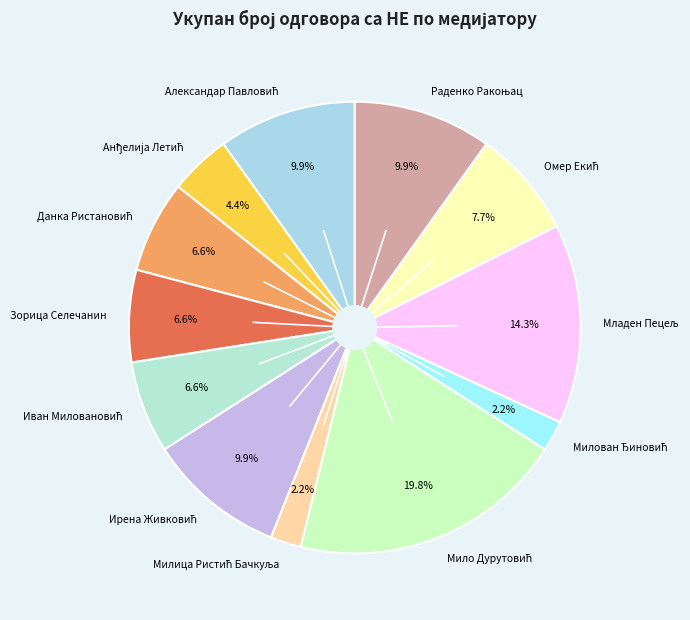

Does any single category account for the majority?

No